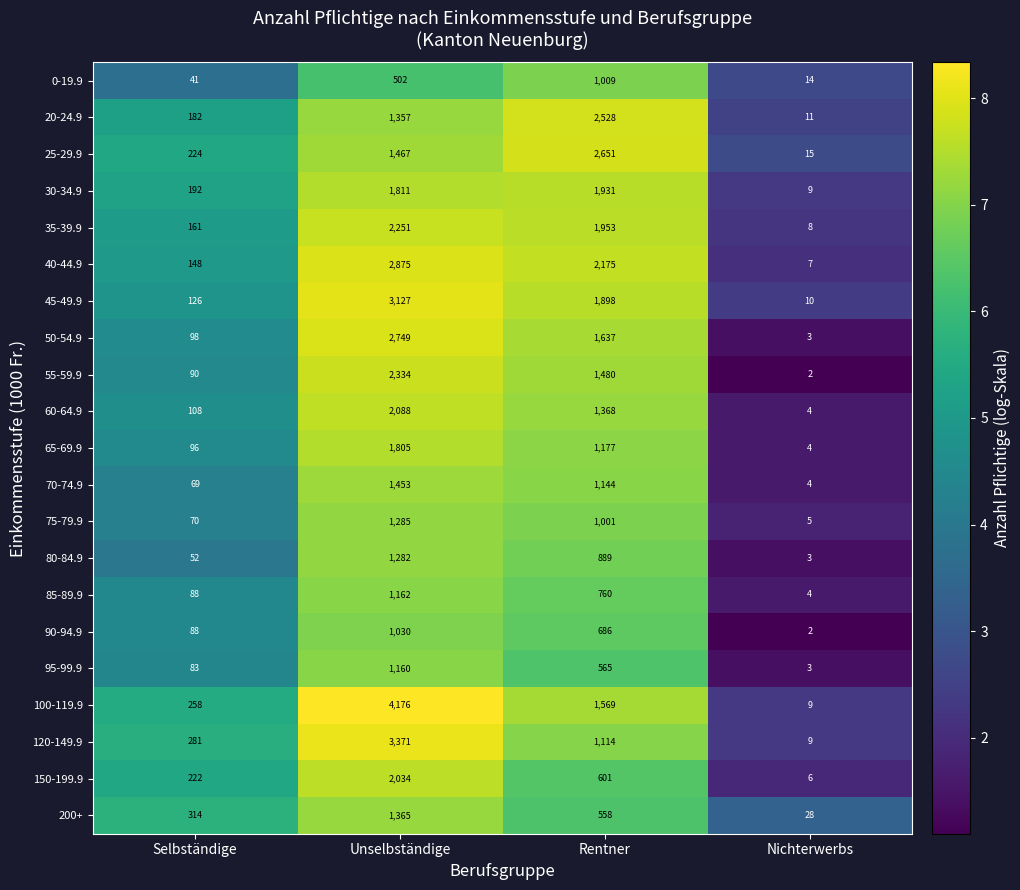

At which label does 100-119.9 reach its minimum?

Nichterwerbs